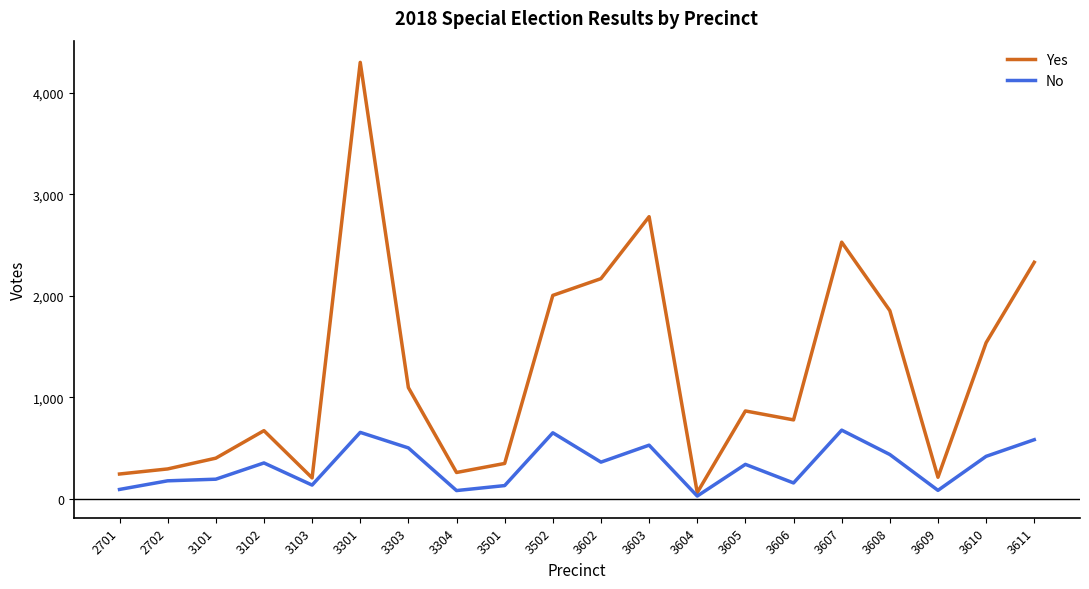

What is the total value across all series at 3603?

3306